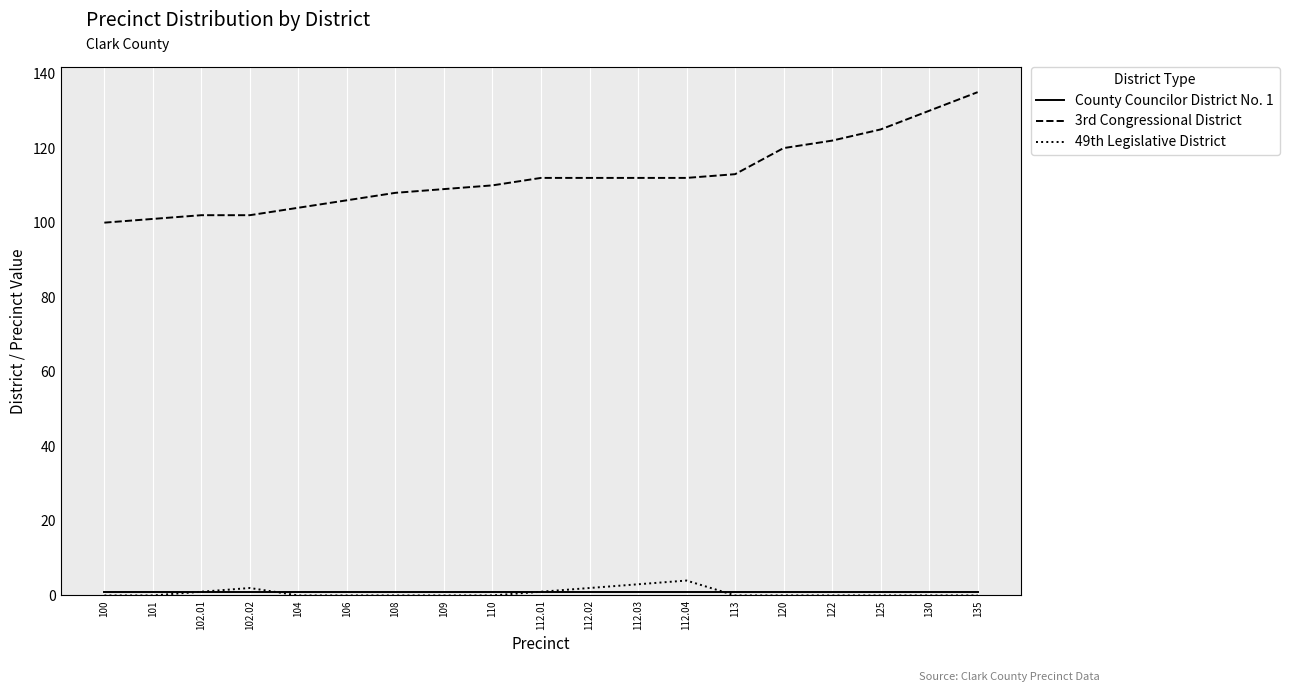

True or false: 49th Legislative District and 3rd Congressional District cross at least once.

False